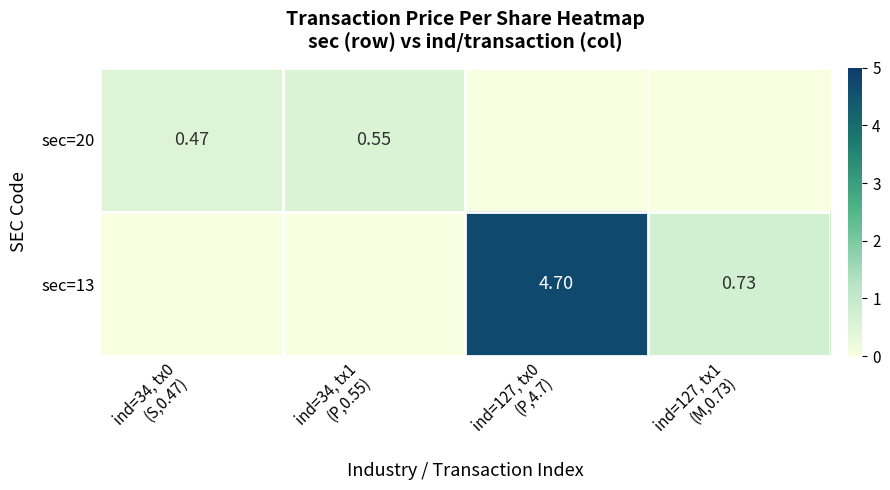

The value of sec=20 at ind=34, tx0 (S,0.47) is 0.8. True or false?

False